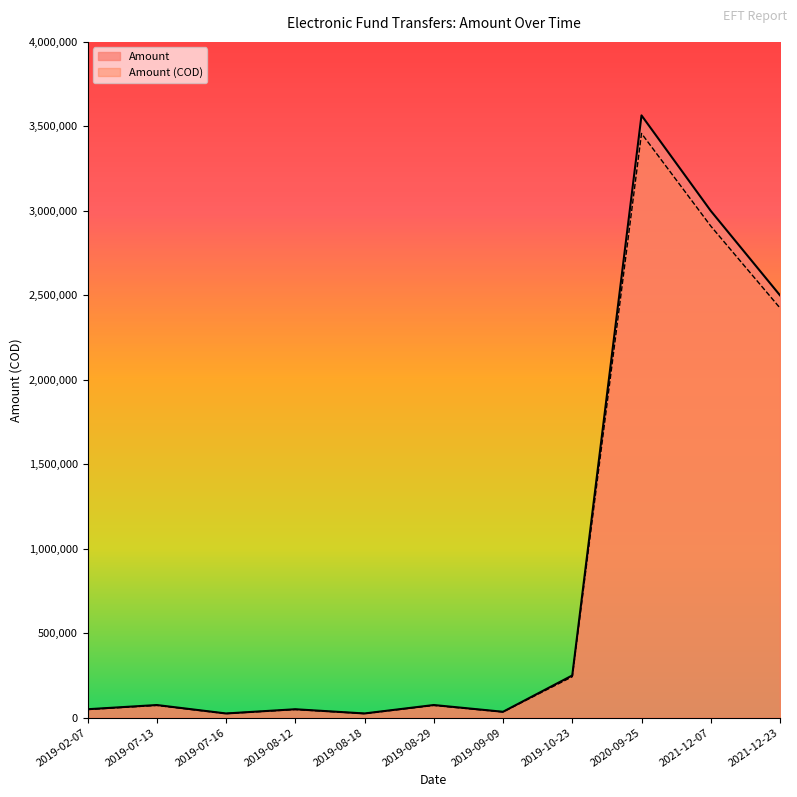

How many series are shown in this chart?

2